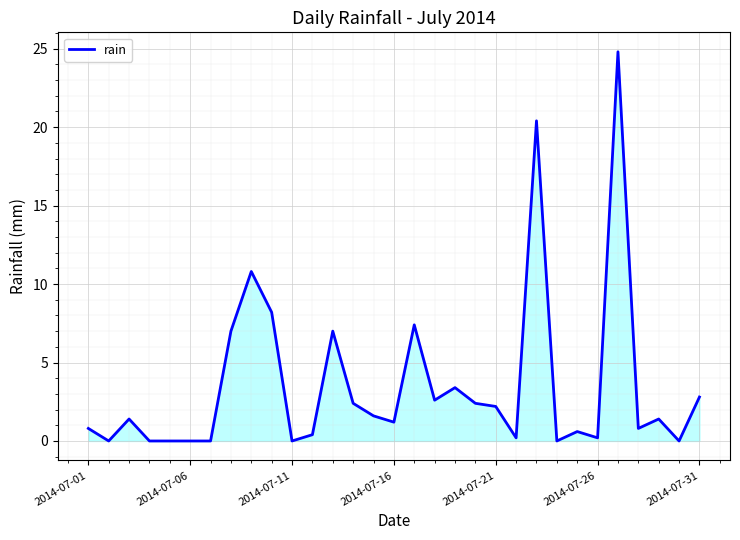

Reading left to right, what are all the values shown in this chart?

0.8	0.0	1.4	0.0	0.0	0.0	0.0	7.0	10.8	8.2	0.0	0.4	7.0	2.4	1.6	1.2	7.4	2.6	3.4	2.4	2.2	0.2	20.4	0.0	0.6	0.2	24.8	0.8	1.4	0.0	2.8